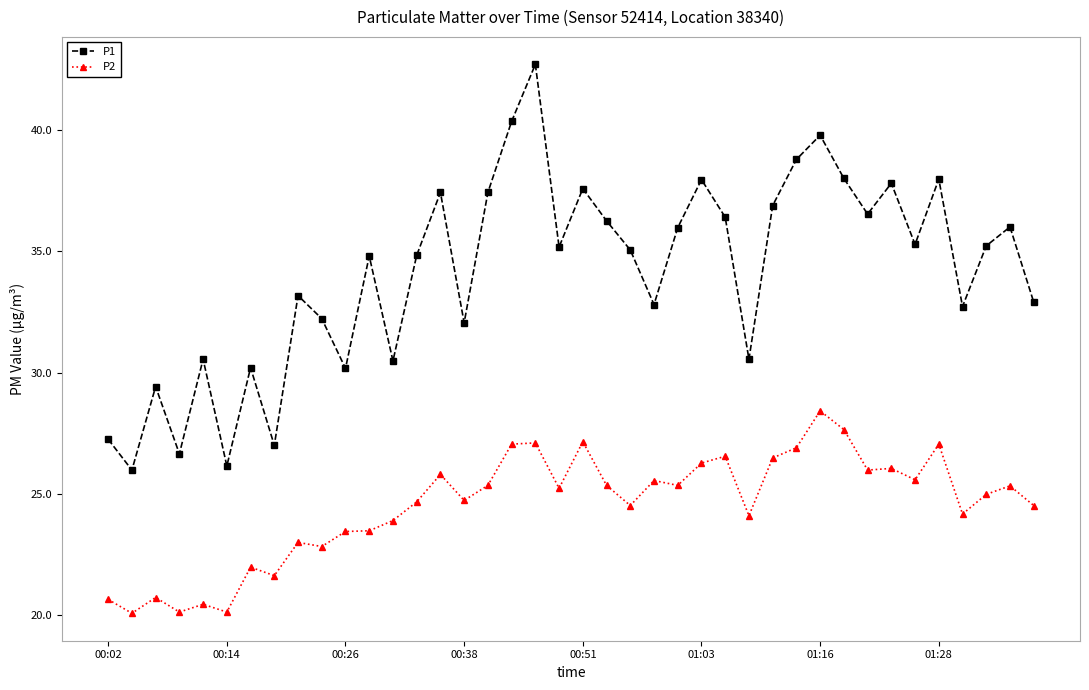

Does the chart display data point markers on the line(s)?

Yes